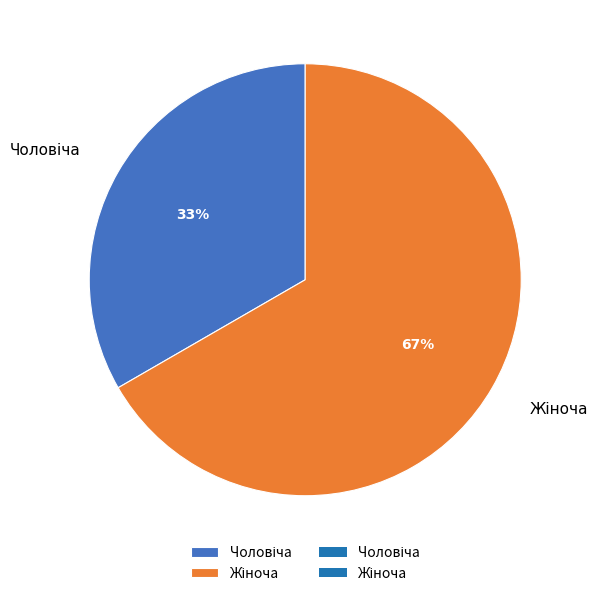

Count the number of slices in the pie.

2